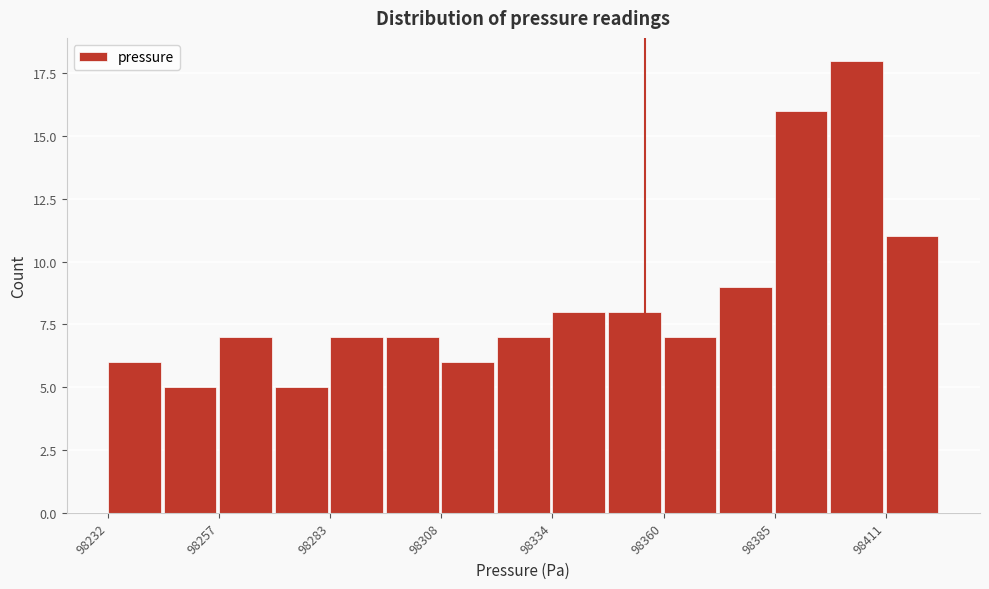

Read against the x-axis, roughly where is the centre of the tallest bar?

98405